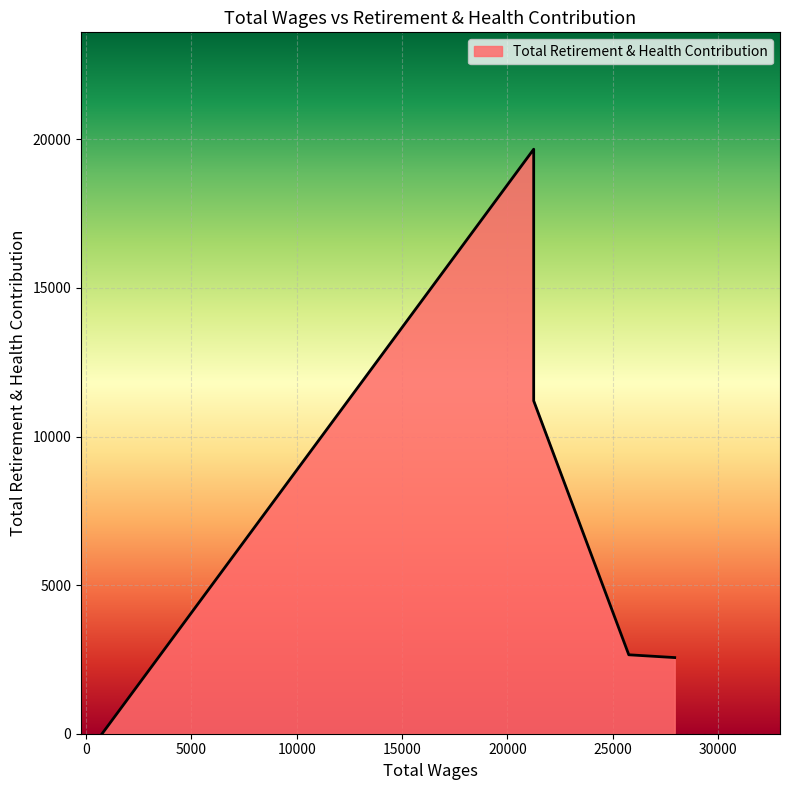

Approximately how many times larger is the value at 27946.0 compared to 21250.0?

0.2